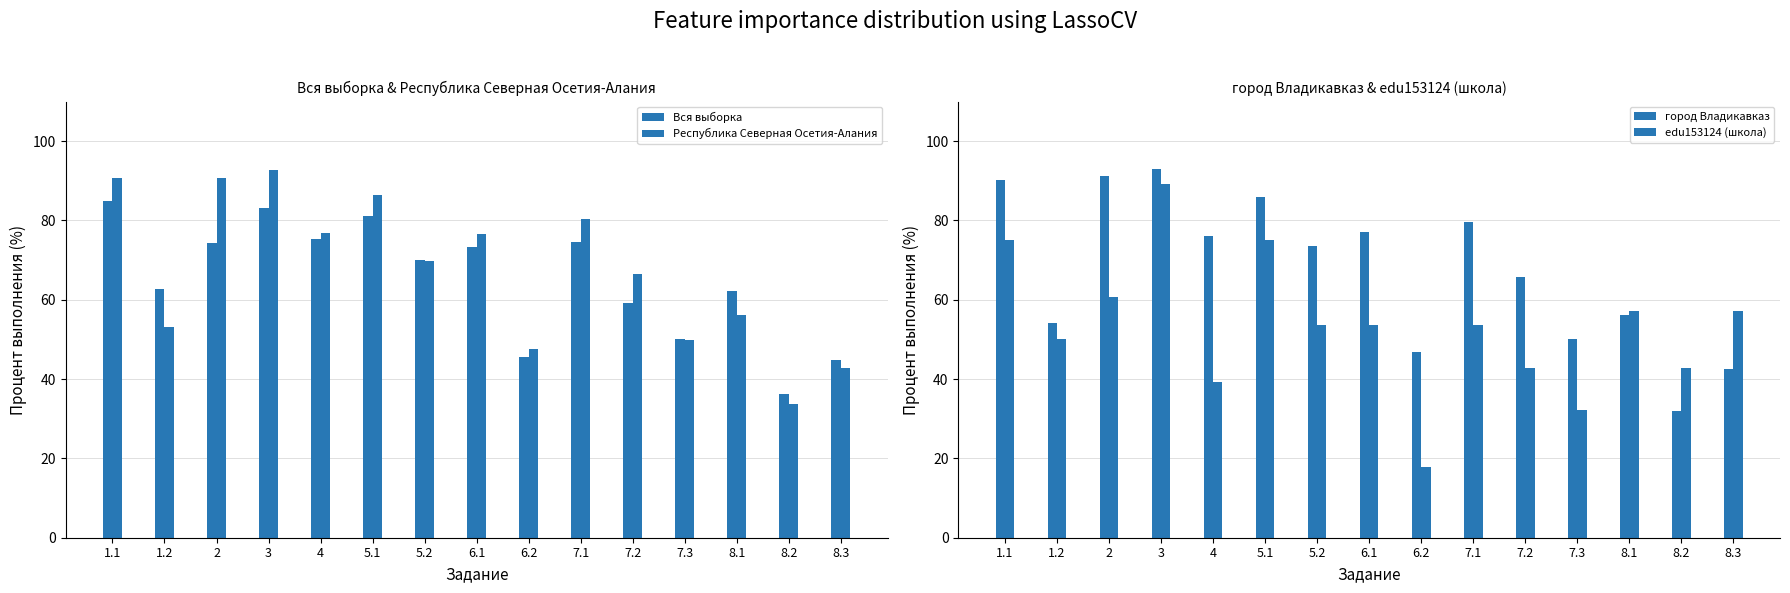

Which category has the lowest value across all series?

6.2